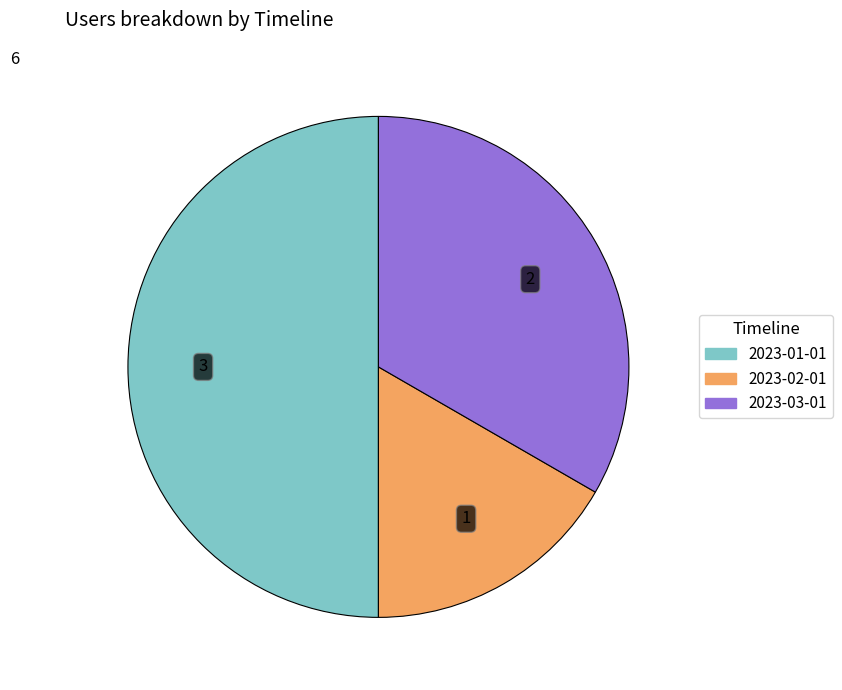

Which slice is the smallest?

2023-02-01